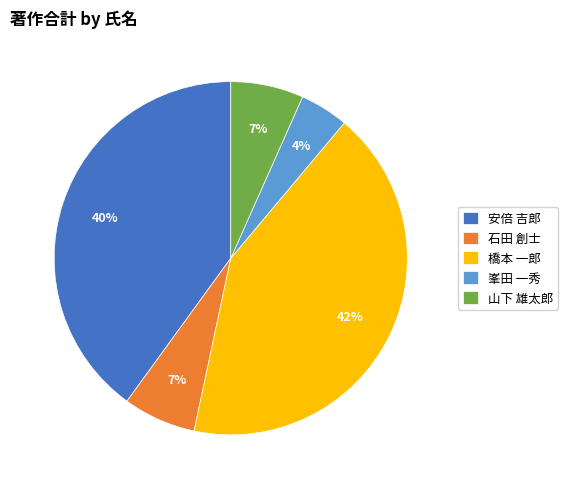

Combined, do 山下 雄太郎 and 橋本 一郎 account for over 50%?

No